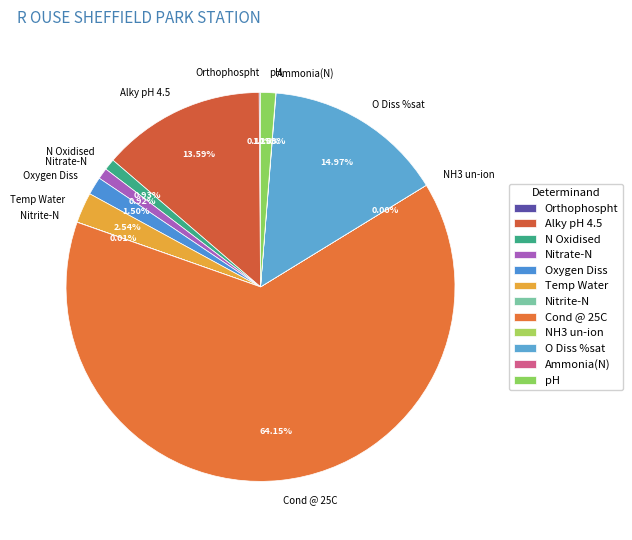

Combined, what portion of the pie is Alky pH 4.5 and Temp Water?

16.1%